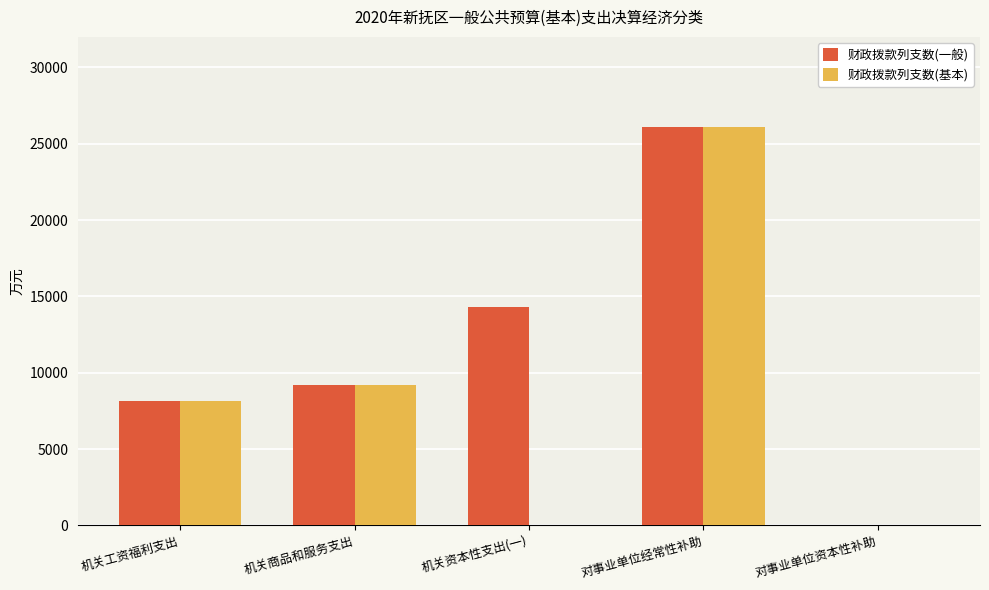

How many series are shown in this chart?

2